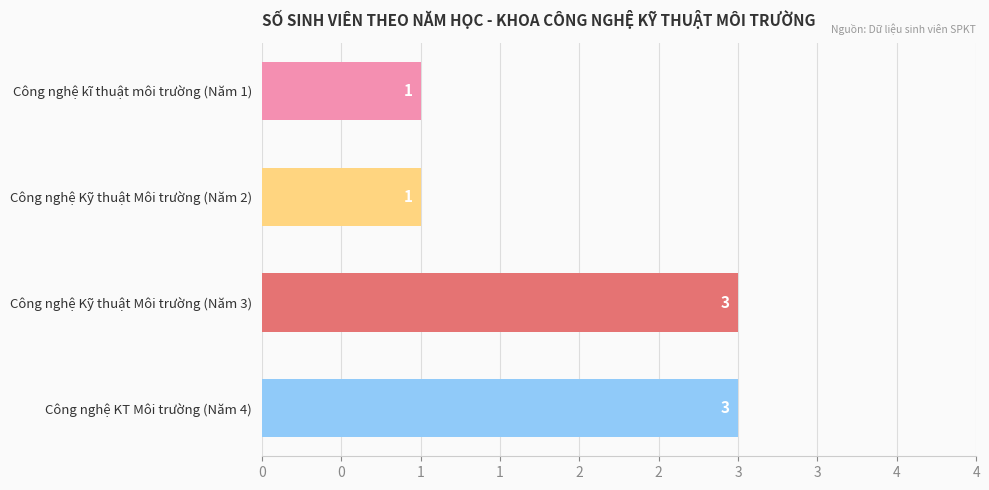

Does the chart contain any negative values?

No